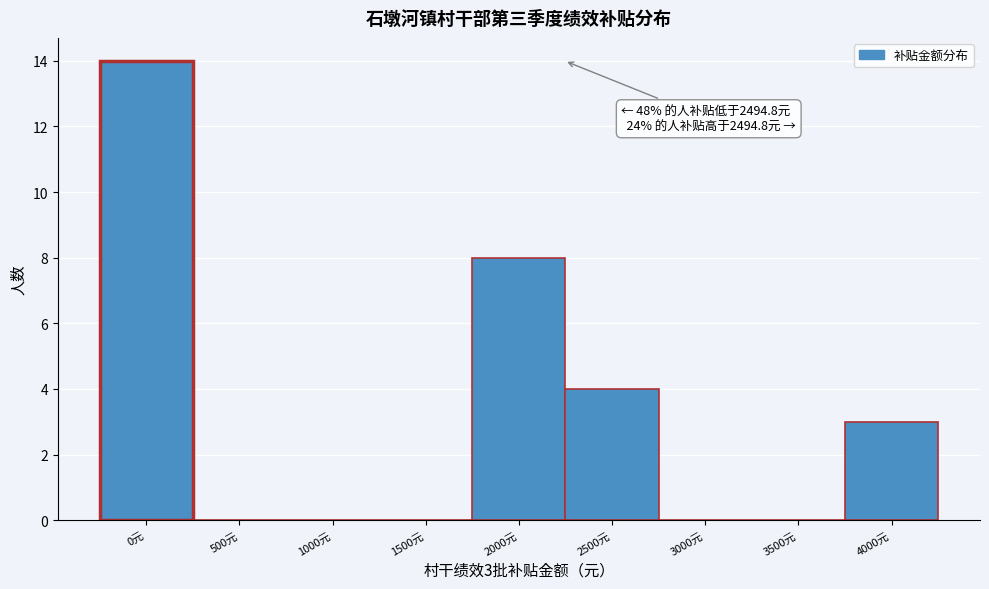

Reading right to left, list all the values displayed in this chart.

4000元=3	3500元=0	3000元=0	2500元=4	2000元=8	1500元=0	1000元=0	500元=0	0元=14